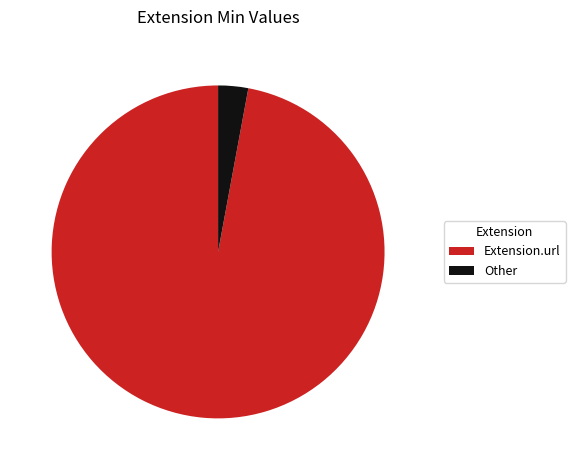

Do Other and Extension.url together represent more than half of the pie?

Yes